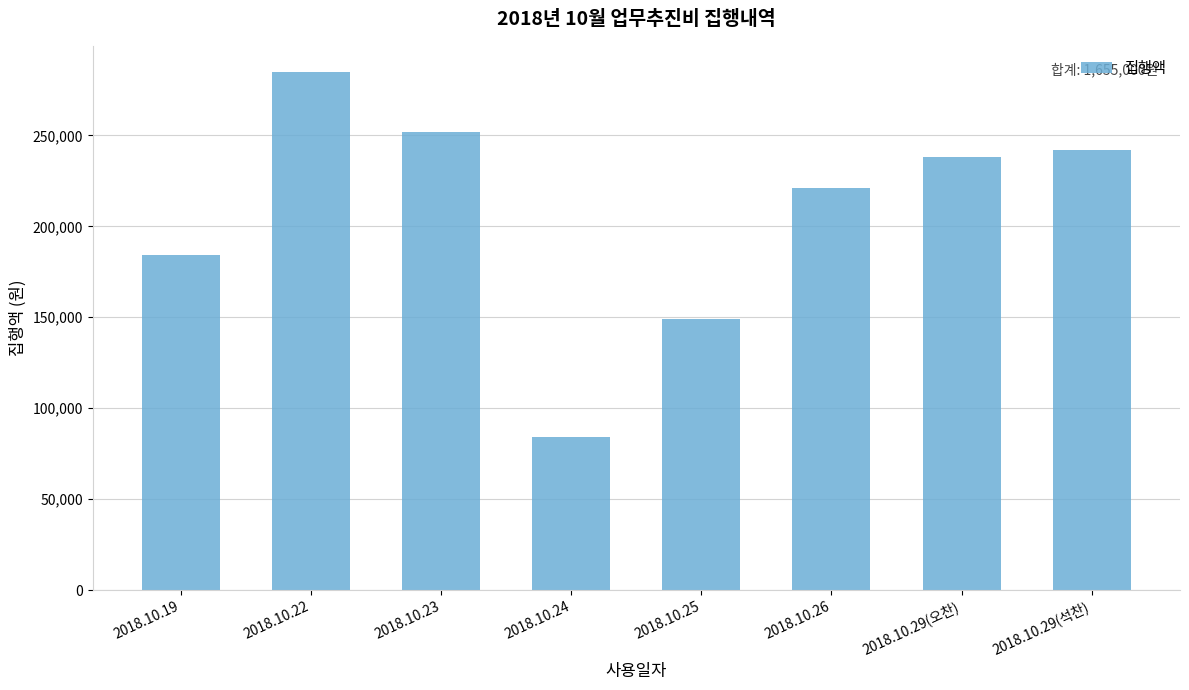

List the labels in order of value, largest first.

2018.10.22, 2018.10.23, 2018.10.29(석찬), 2018.10.29(오찬), 2018.10.26, 2018.10.19, 2018.10.25, 2018.10.24